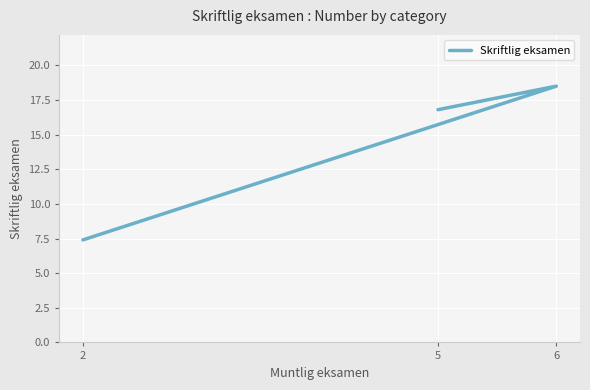

At which category does the chart reach its peak across all series?

6